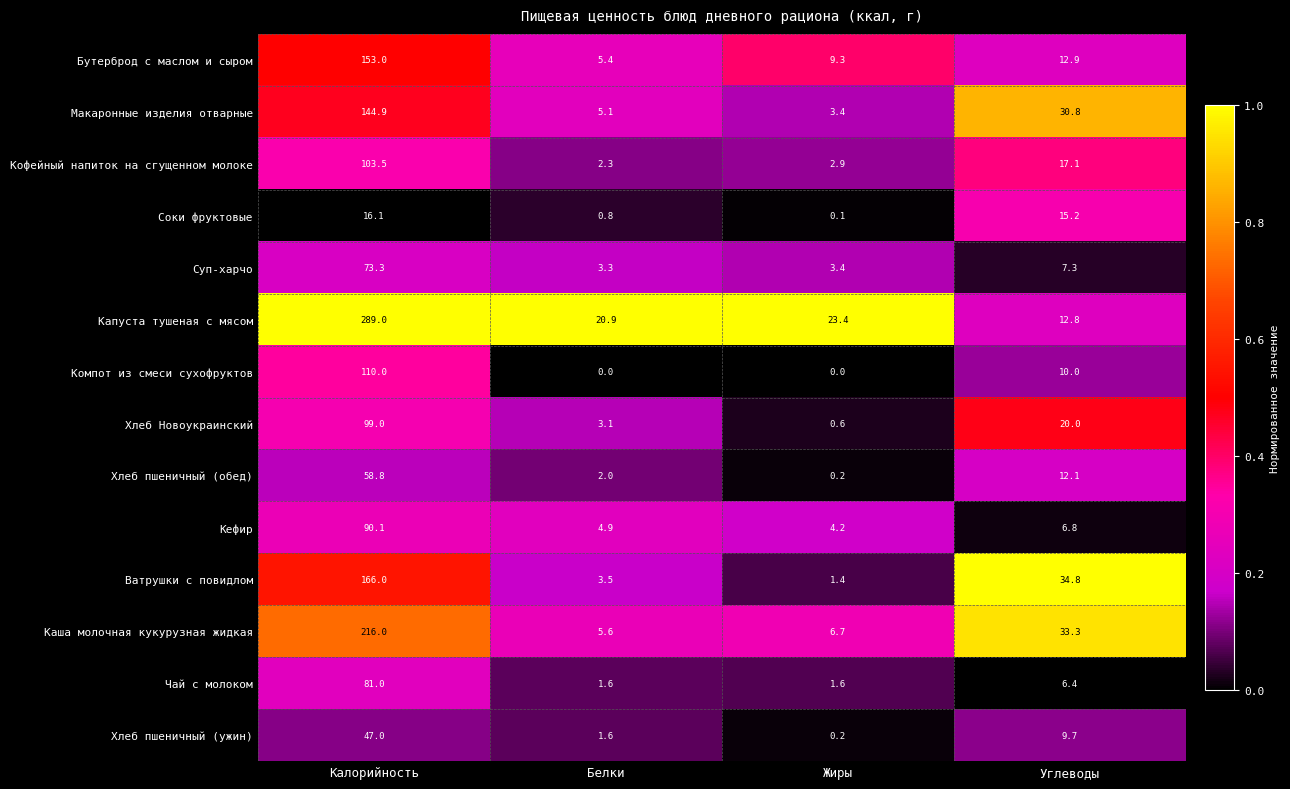

What is the spread (max minus min) of values at Жиры?

23.4